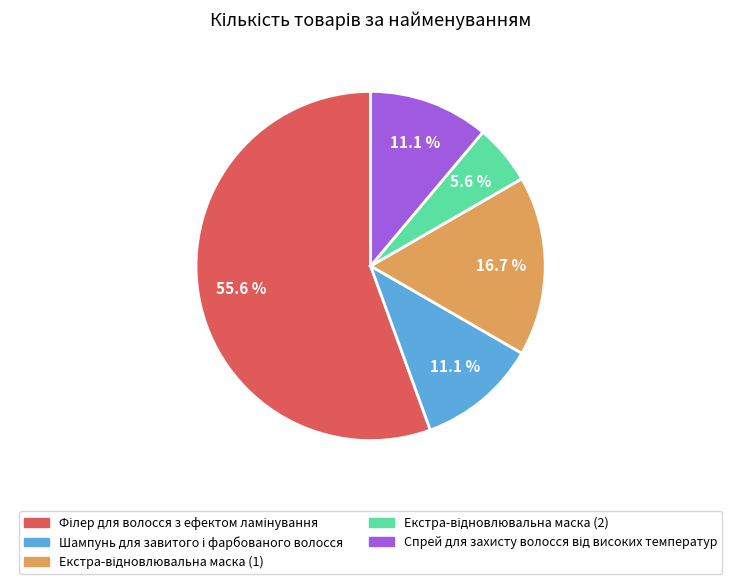

Does any single category account for the majority?

Yes